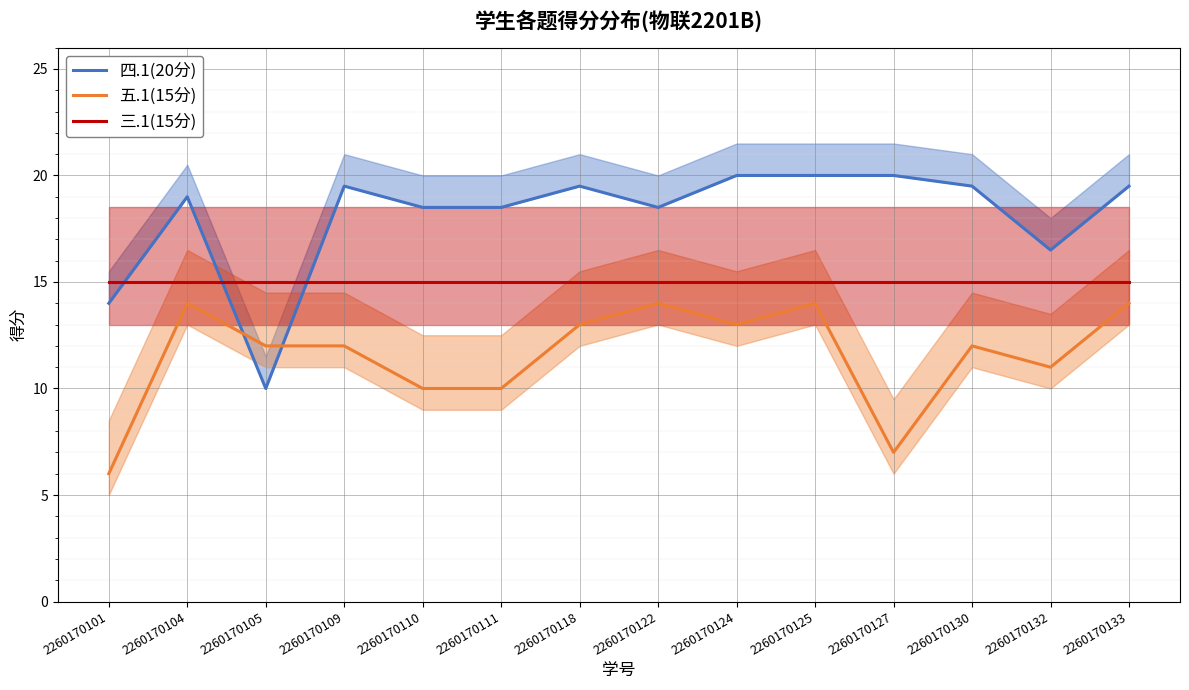

Where is the first local minimum for 五.1(15分)?

2260170124